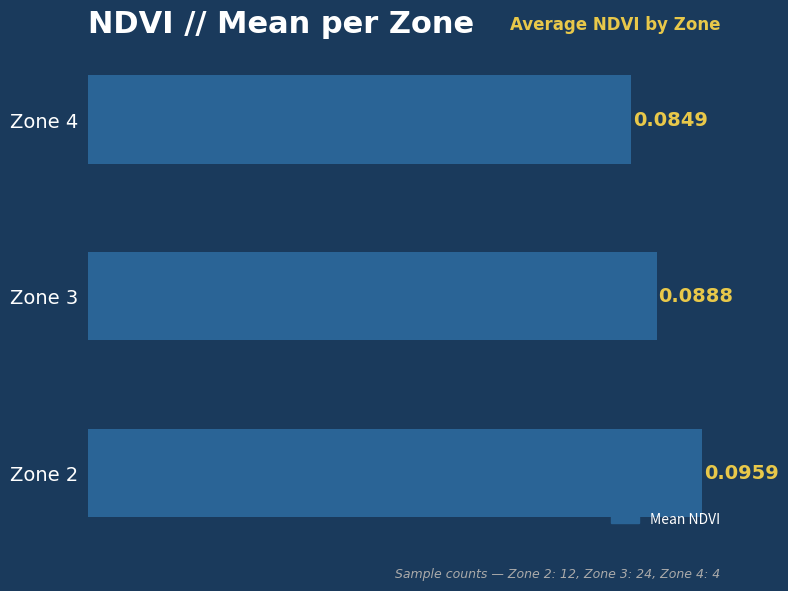

Rank the categories by value from highest to lowest.

Zone 2, Zone 3, Zone 4